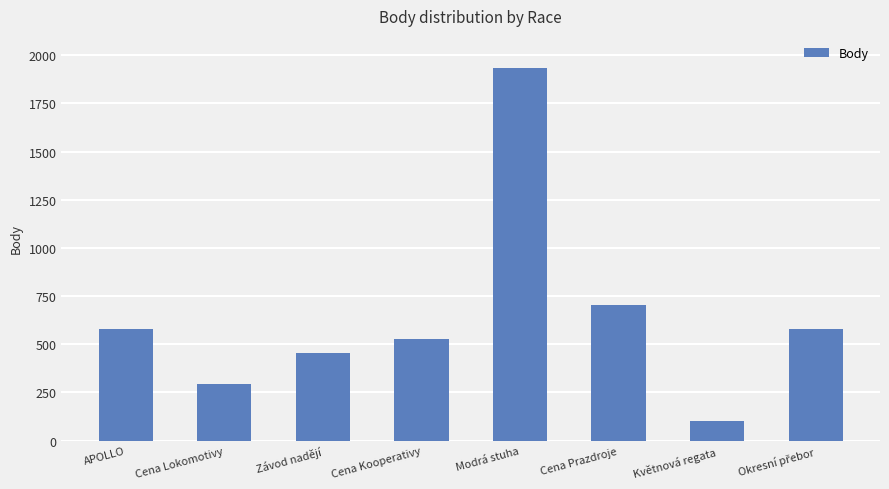

What is the approximate value at Cena Prazdroje?

703